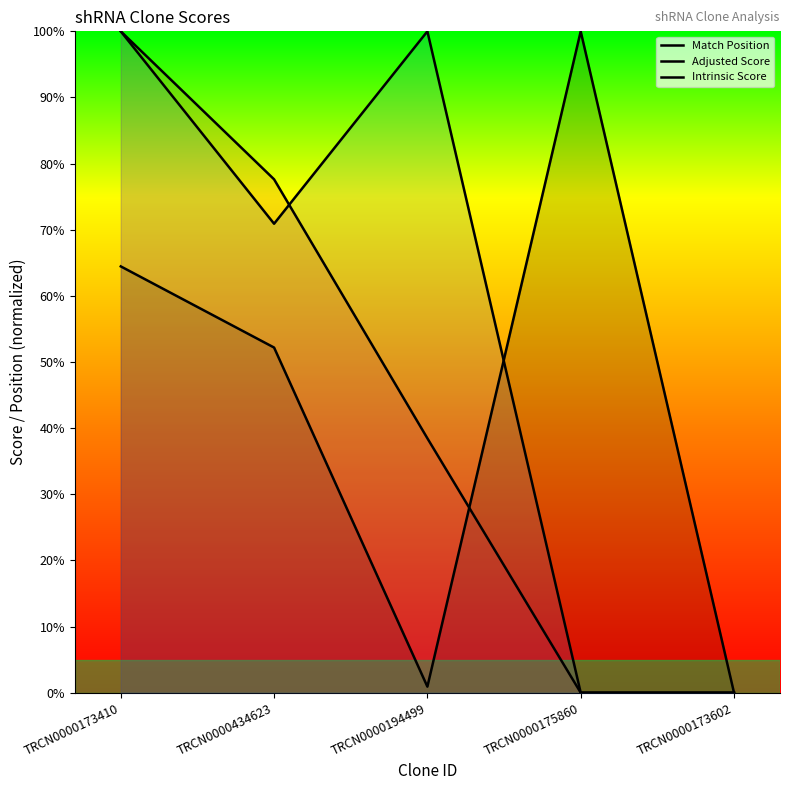

True or false: Match Position has a value of 38.8 at TRCN0000173410.

False